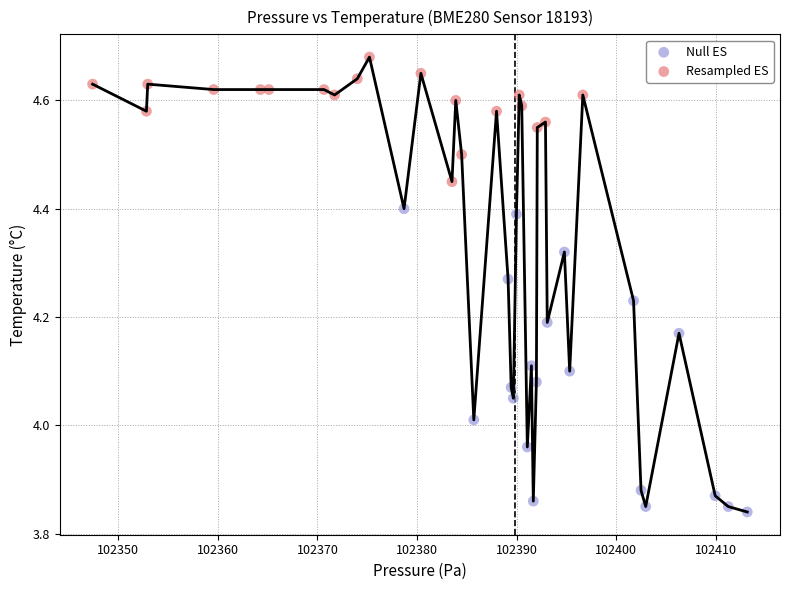

Which series has the largest Y range (max minus min)?

Null ES